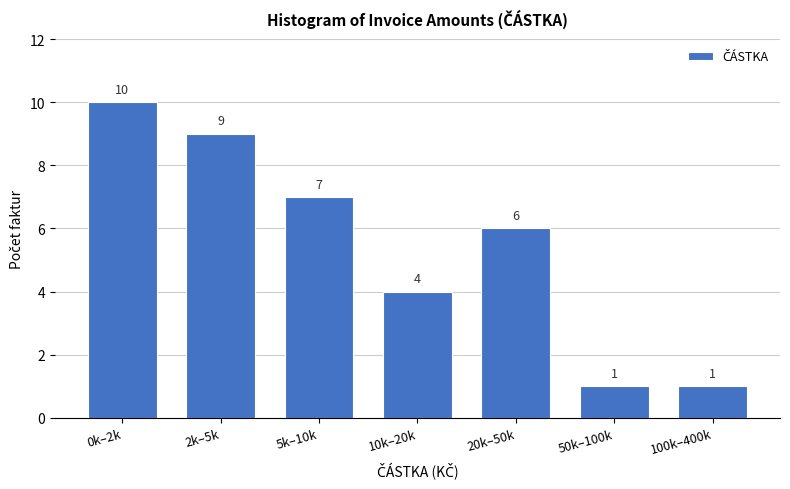

Reading right to left, list all the values displayed in this chart.

1	1	6	4	7	9	10